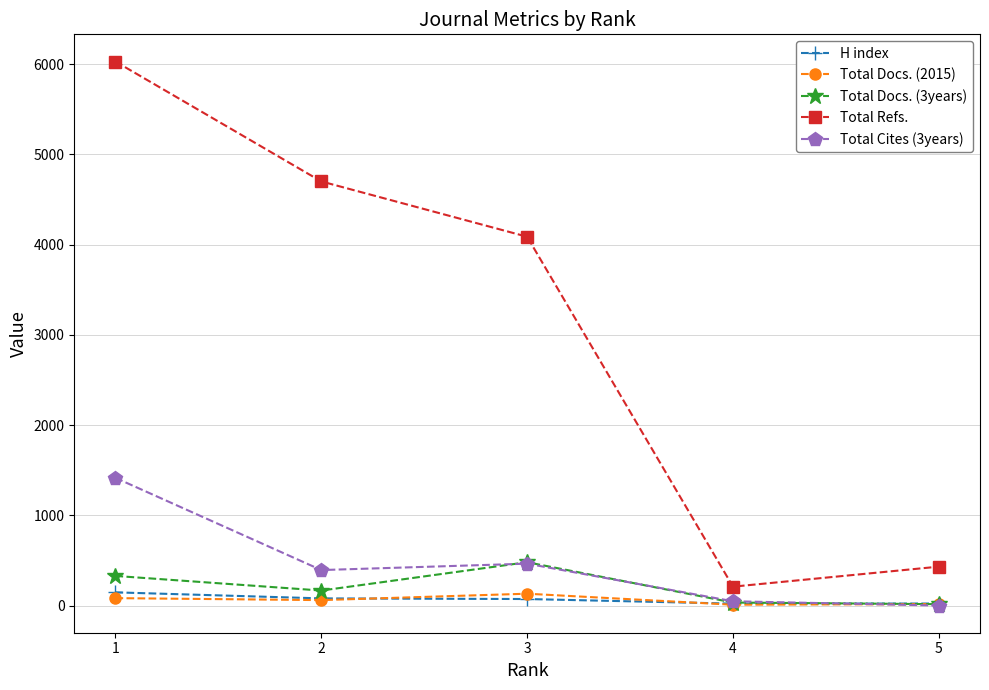

True or false: Total Refs. has a value of 6030 at 1.

True